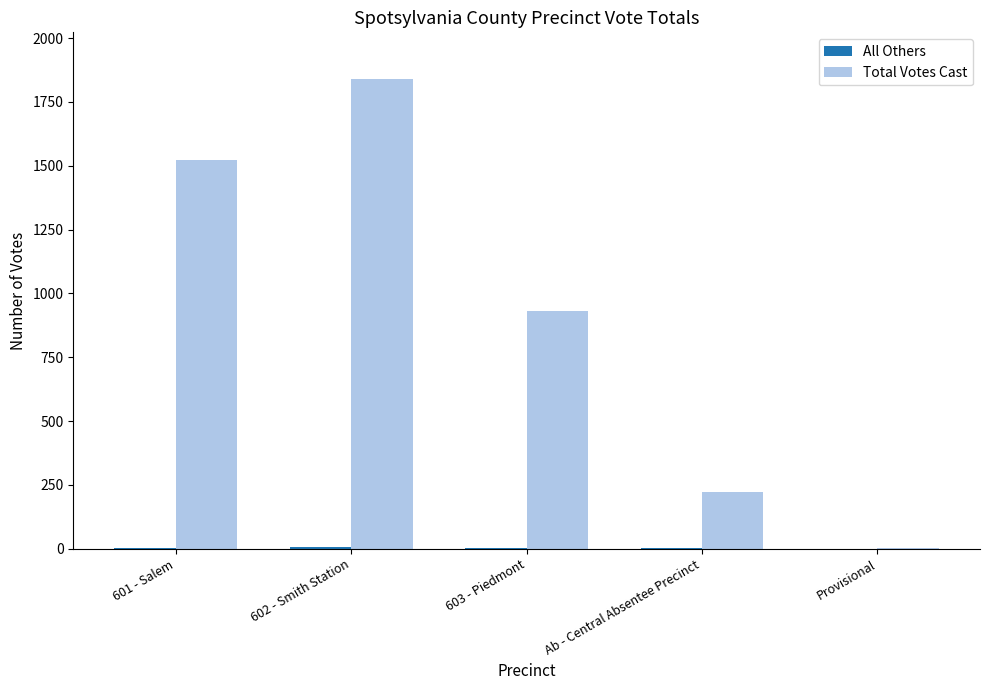

What is the spread (max minus min) of values at Provisional?

1